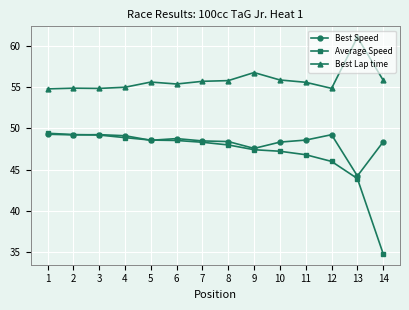

What is the difference between the maximum and minimum values in the Average Speed series?

14.6